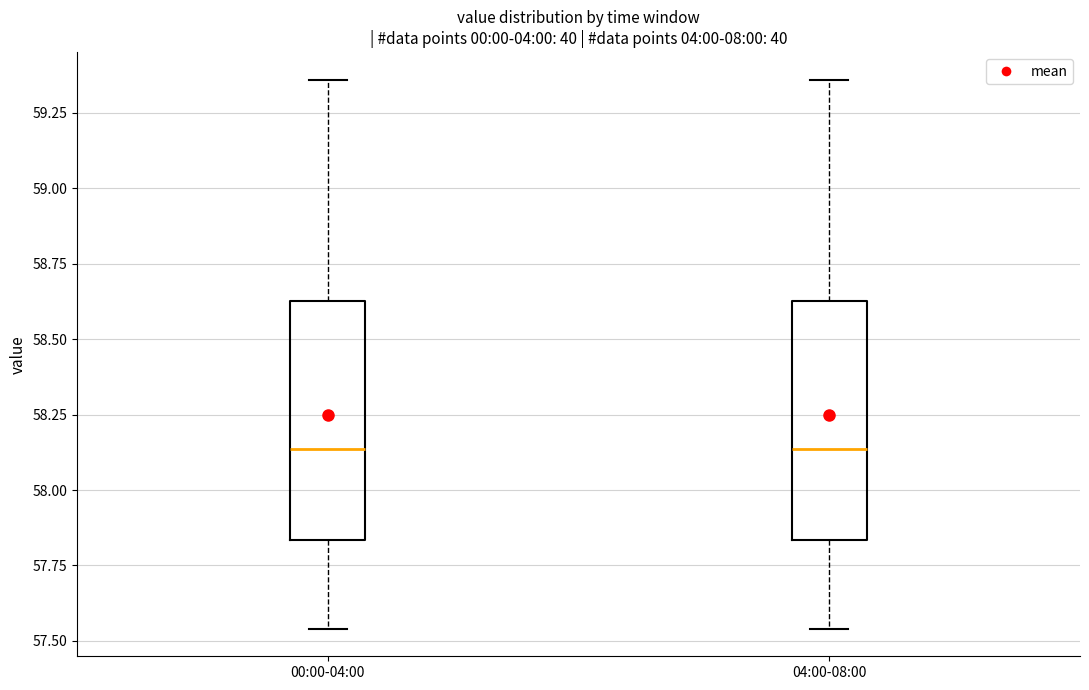

Where is the upper edge of the box for 04:00-08:00 on the y-axis? The values are not printed on the chart, so give them approximately, as read against the axis.

58.65